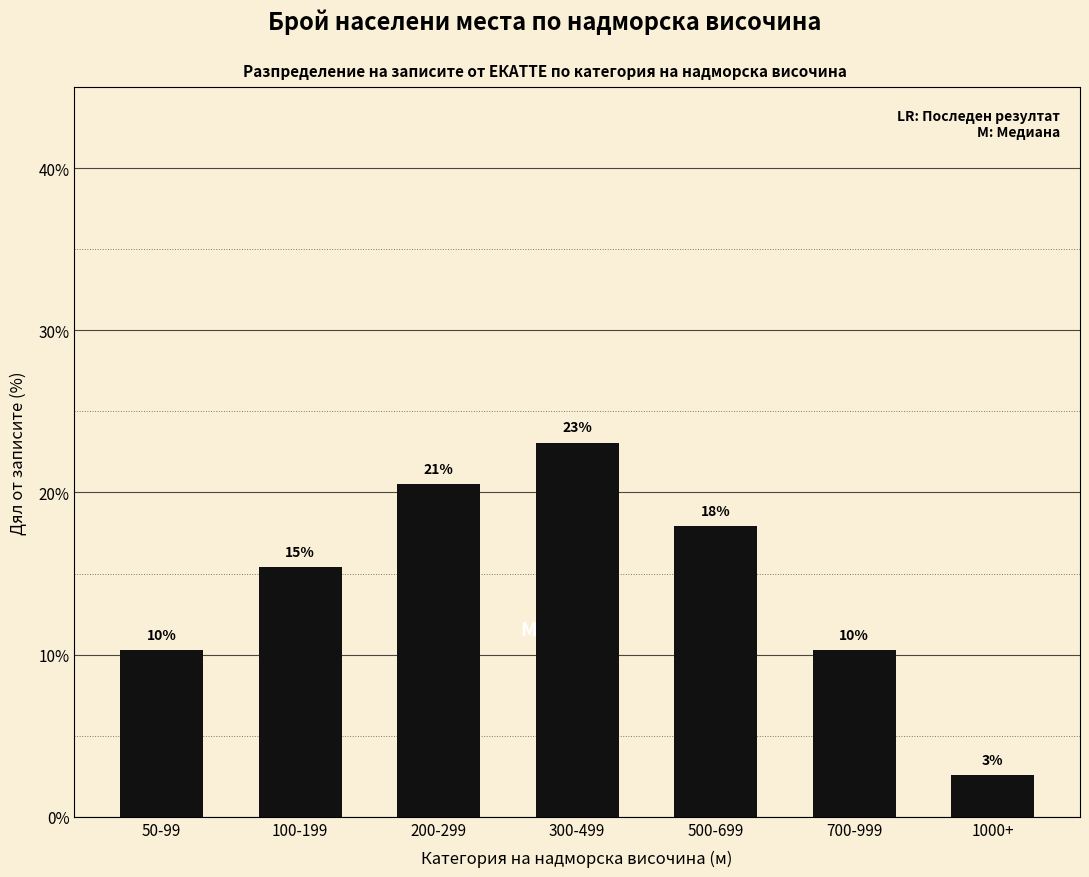

How many bars are there in total?

7